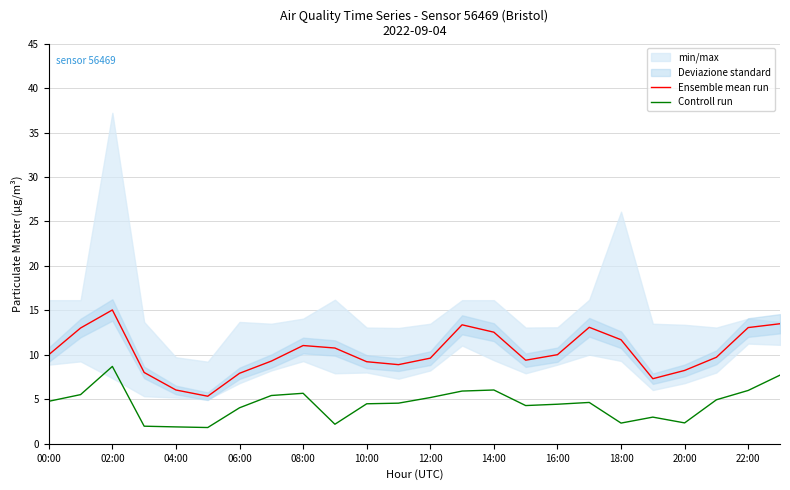

Does the chart have visible grid lines?

Yes